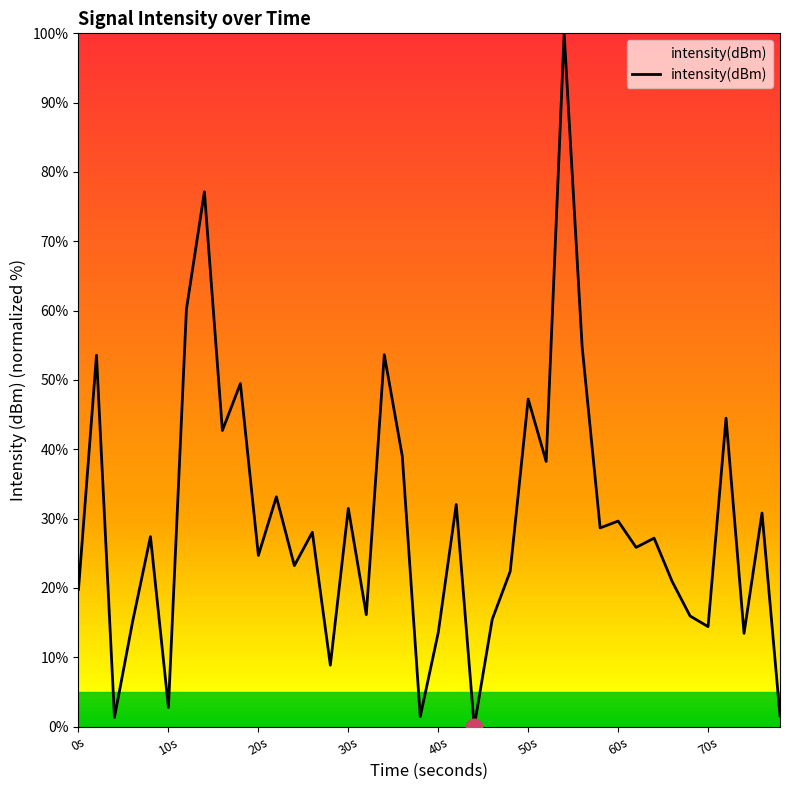

What is the maximum value shown in the chart?

100.0